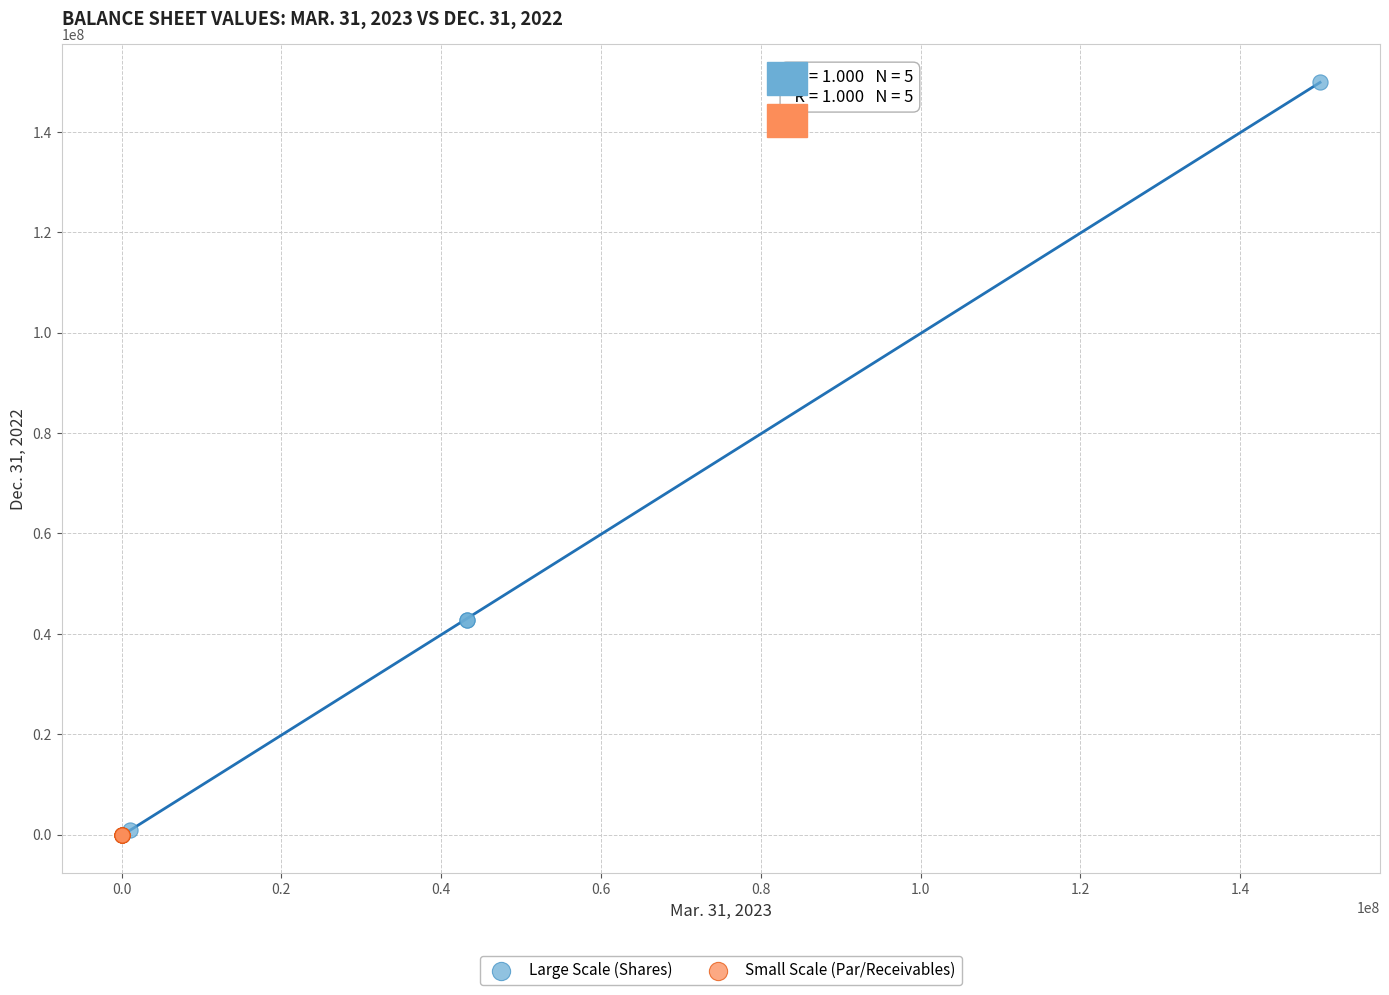

Which series has the largest Y range (max minus min)?

Large Scale (Shares)